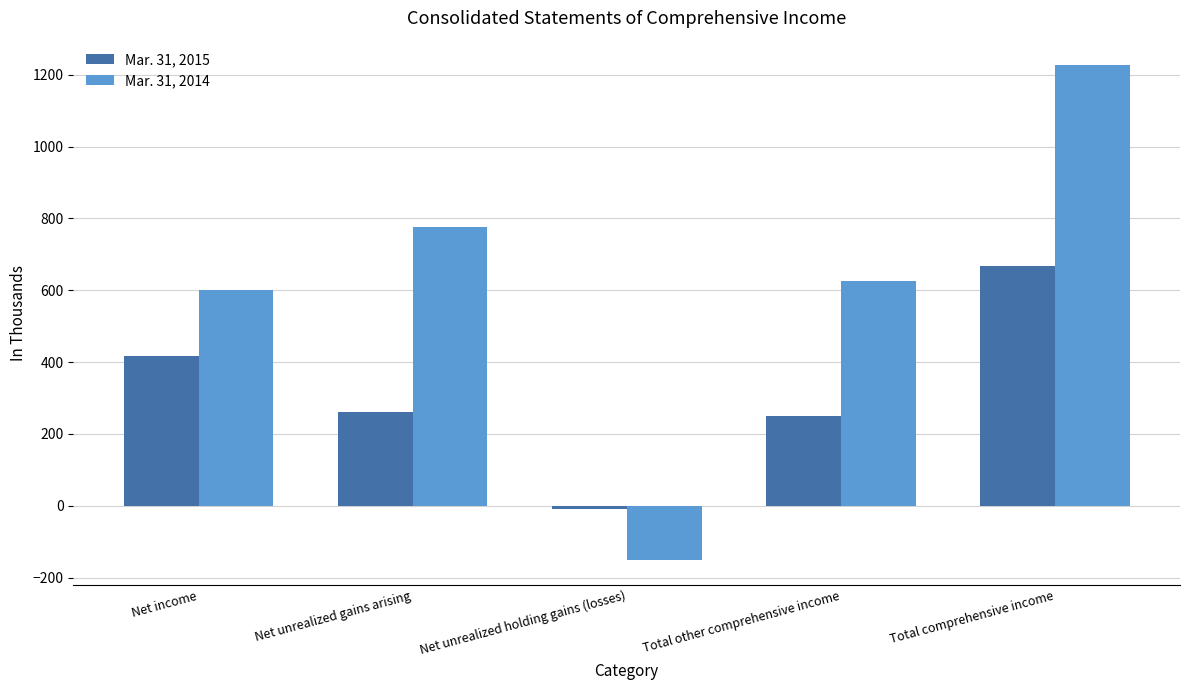

What is the smallest value displayed?

-151